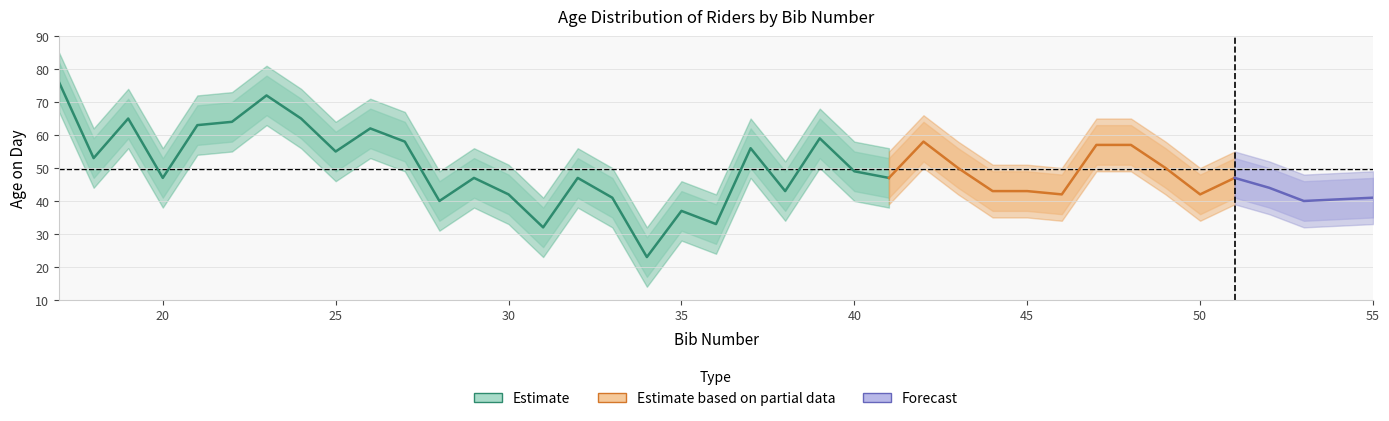

What is the difference between the age_upper values at 21 and 52?

19